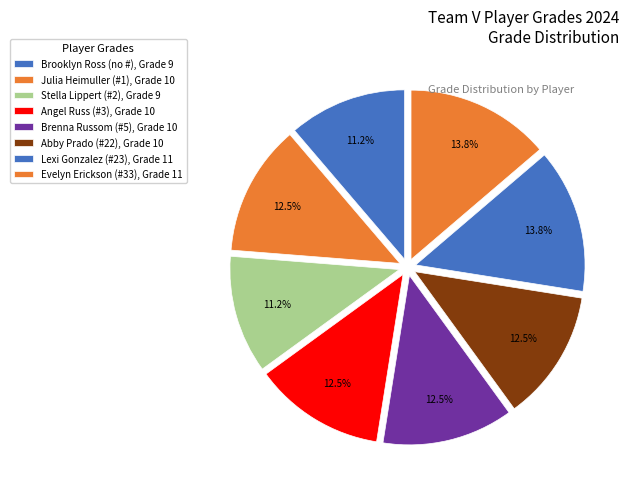

Which category has the biggest portion of the pie?

Lexi Gonzalez (#23)